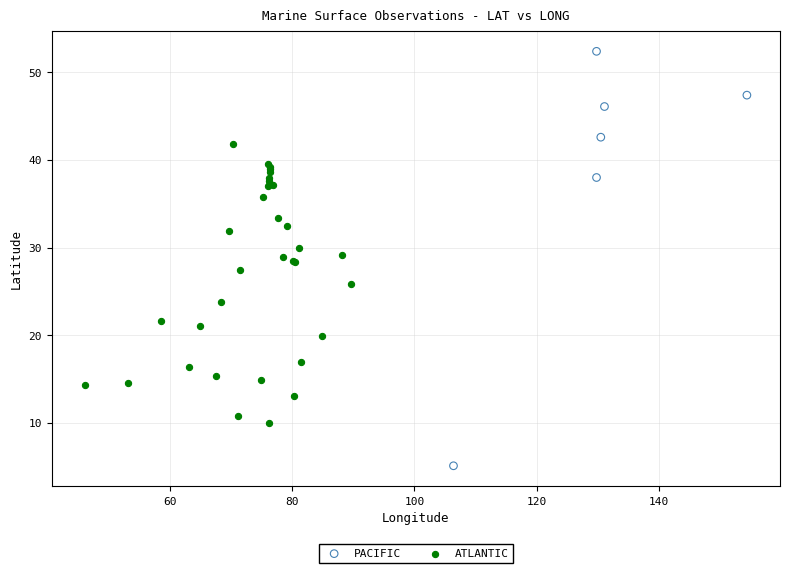

Which series reaches the minimum Y coordinate?

PACIFIC